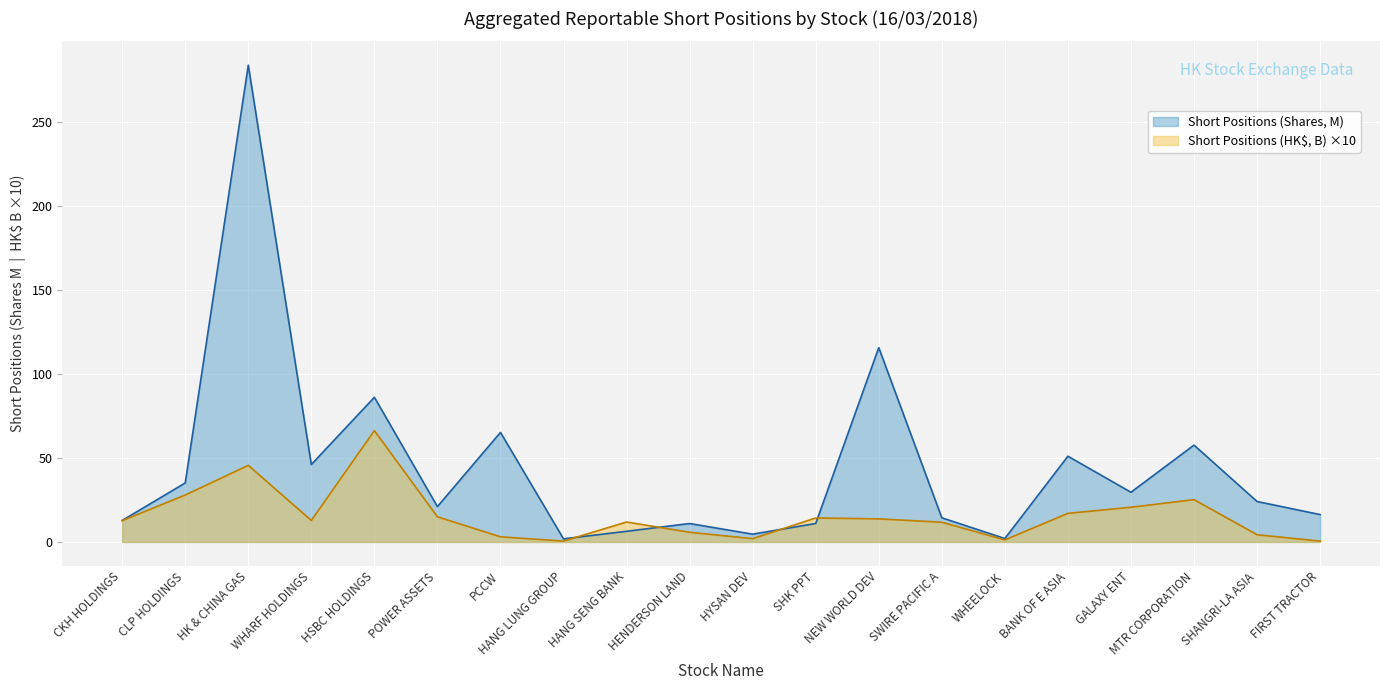

Which series has the largest total across all categories?

Short Positions (Shares, M)